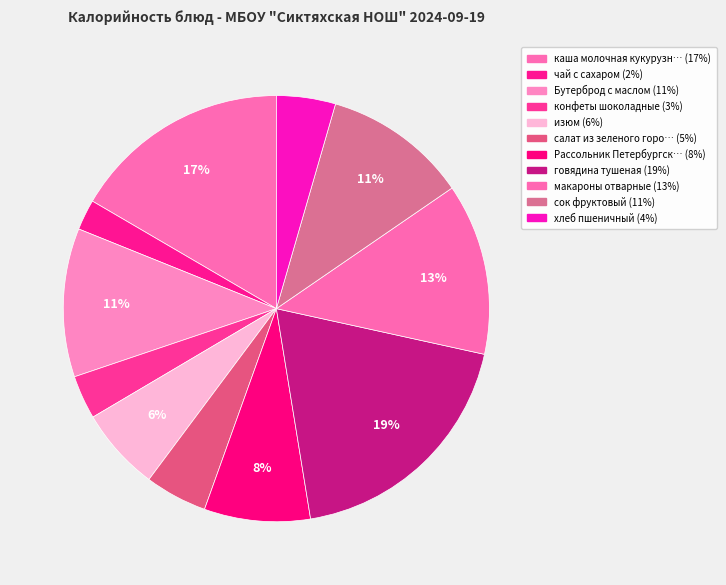

How many segments does this pie chart have?

11